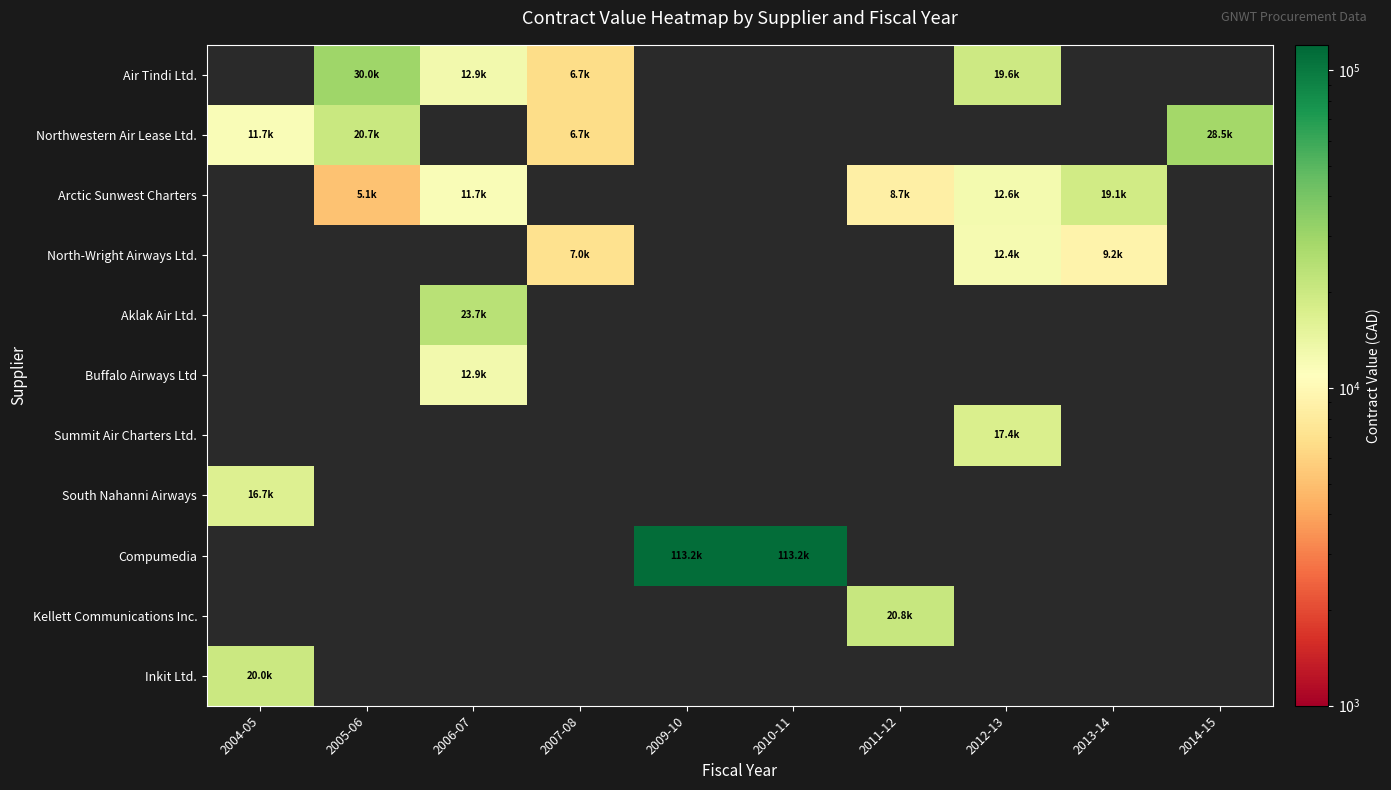

Which has a higher value, 2013-14 or 2009-10?

2009-10